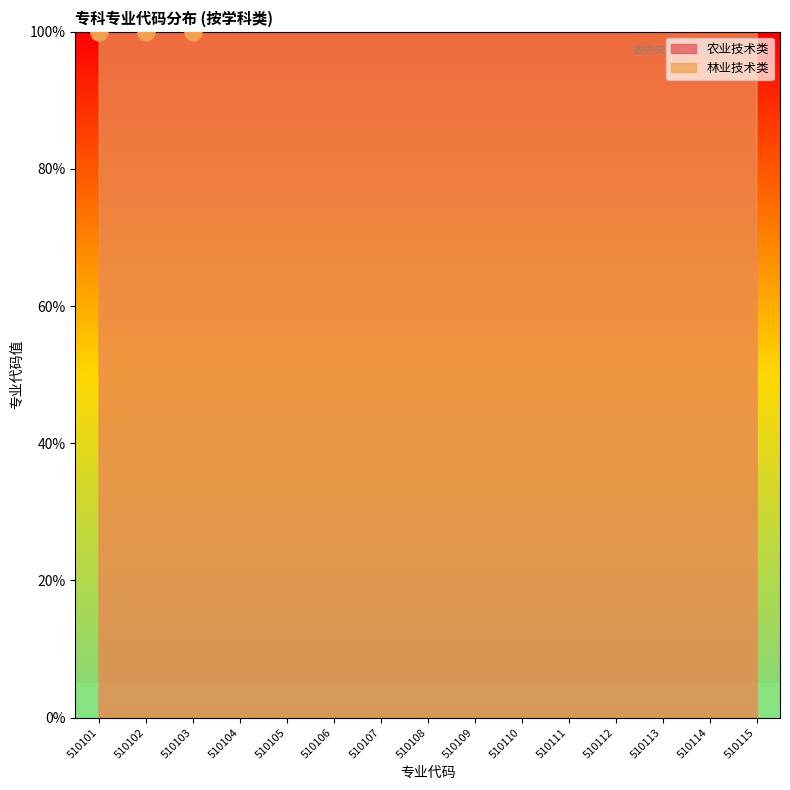

Which series has the widest spread of Y values?

农业技术类